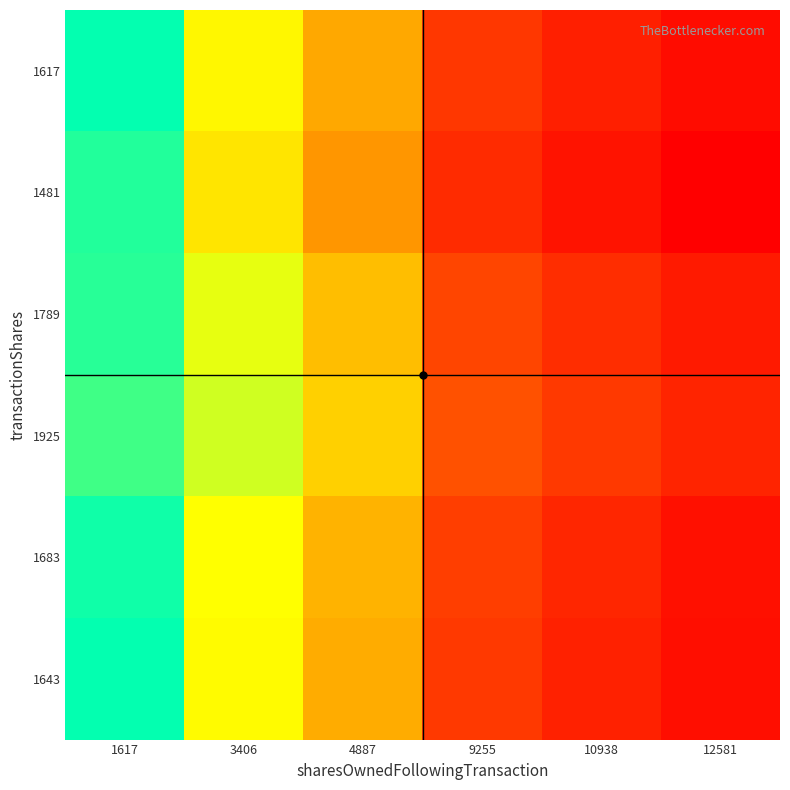

Which category has the highest value across all series?

1617